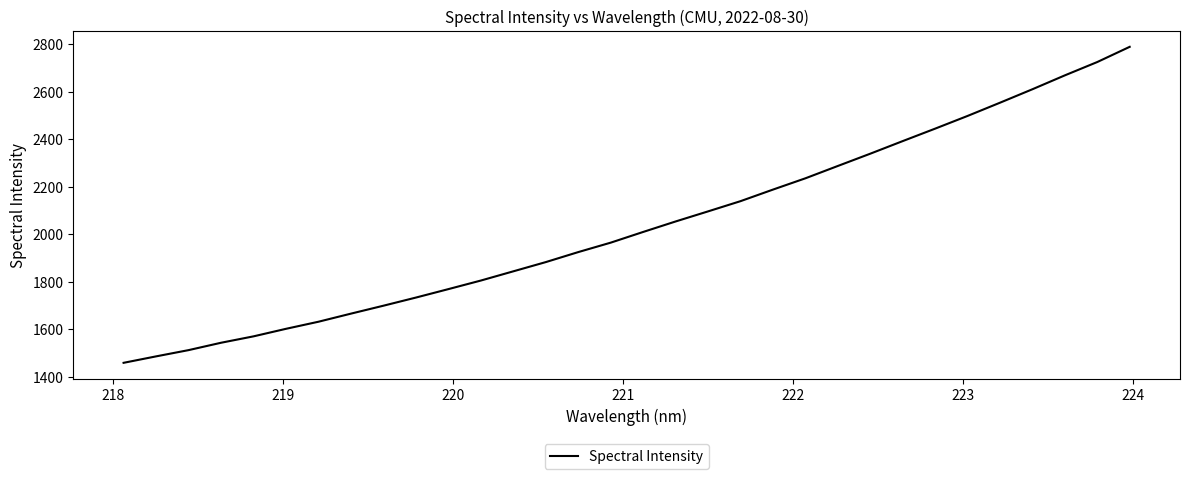

What is the average value?

2034.9